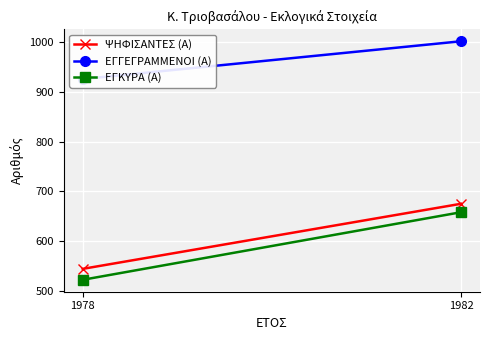

How many data points in ΕΓΚΥΡΑ (Α) are less than 658?

1